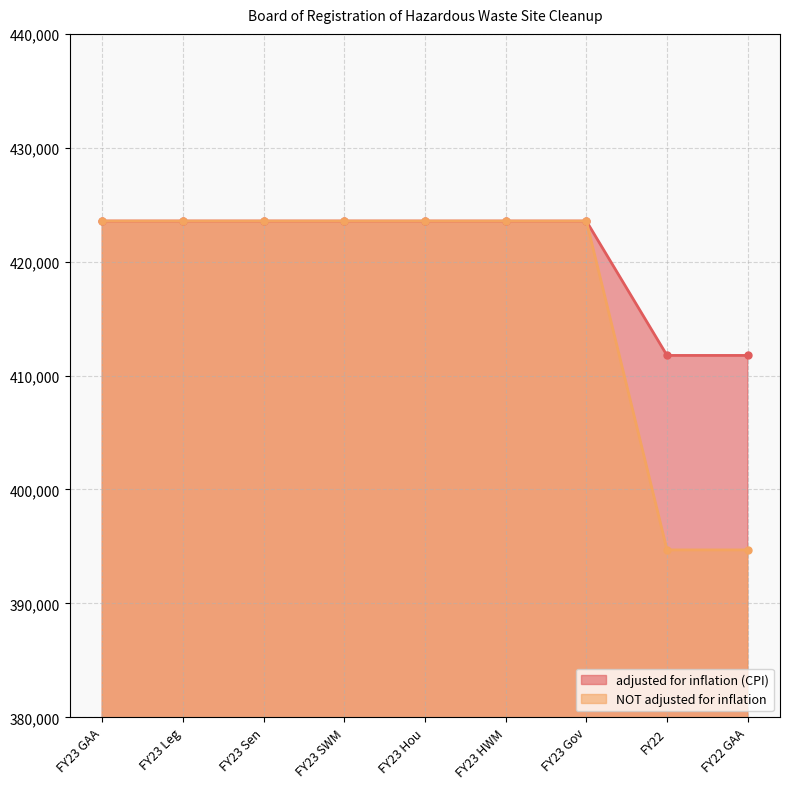

Reading right to left, list all the values displayed in this chart.

adjusted for inflation (CPI): 411770	411770	423568	423568	423568	423568	423568	423568	423568
NOT adjusted for inflation: 394695	394695	423568	423568	423568	423568	423568	423568	423568